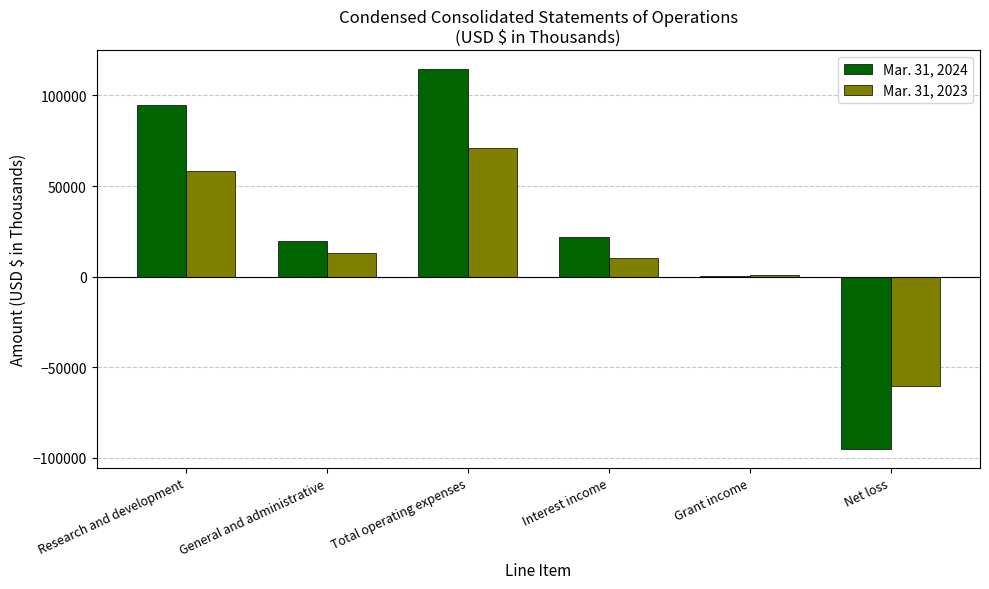

Is the value of Mar. 31, 2023 at Grant income greater than the value of Mar. 31, 2024 at General and administrative?

No